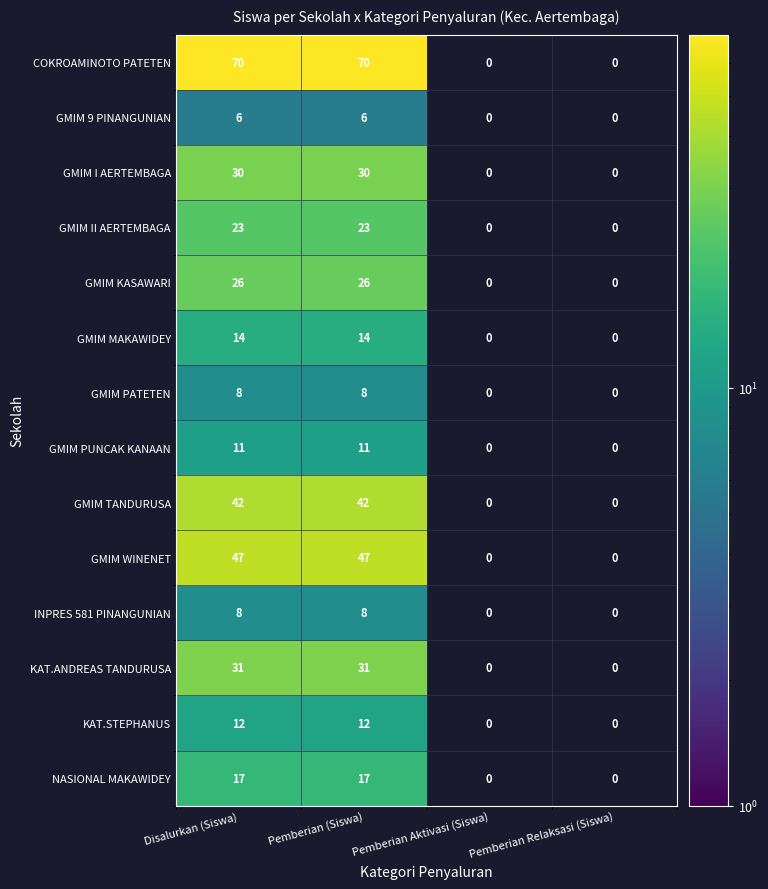

What is the difference between the highest and lowest values at Pemberian (Siswa)?

64